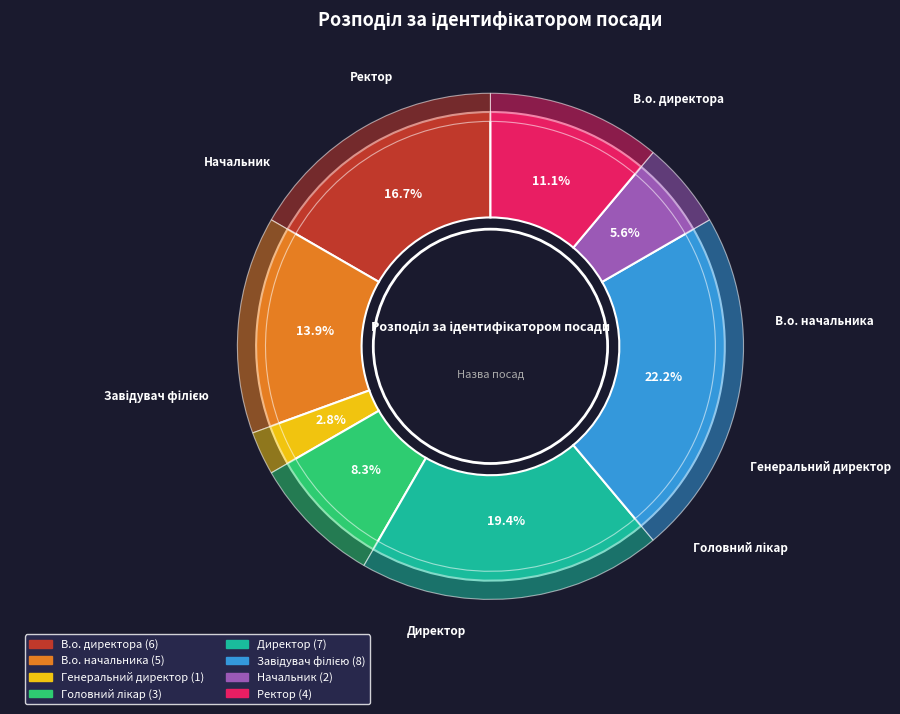

Which slice is the largest?

Завідувач філією